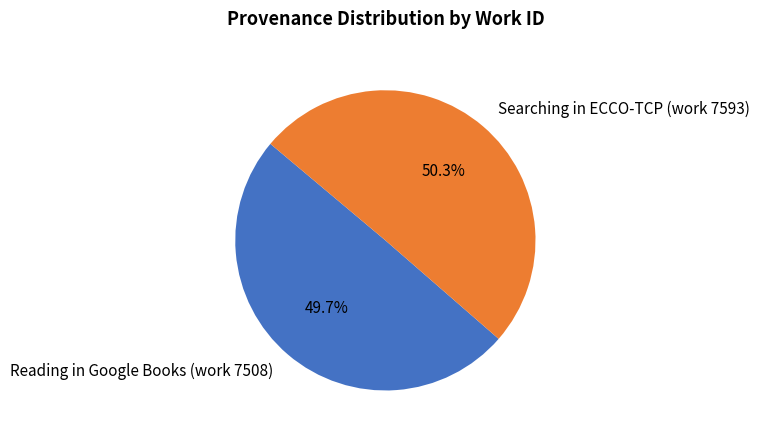

What is the largest slice in the pie chart?

Searching in ECCO-TCP (work 7593)